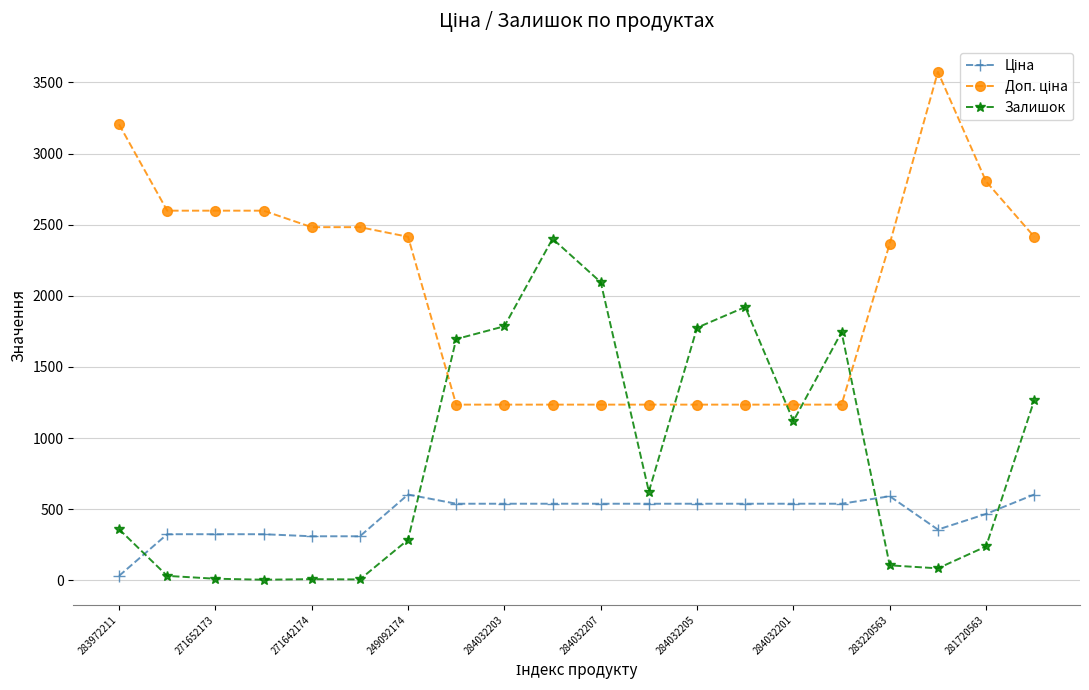

What is the difference between the maximum and minimum values in the Залишок series?

2396.0